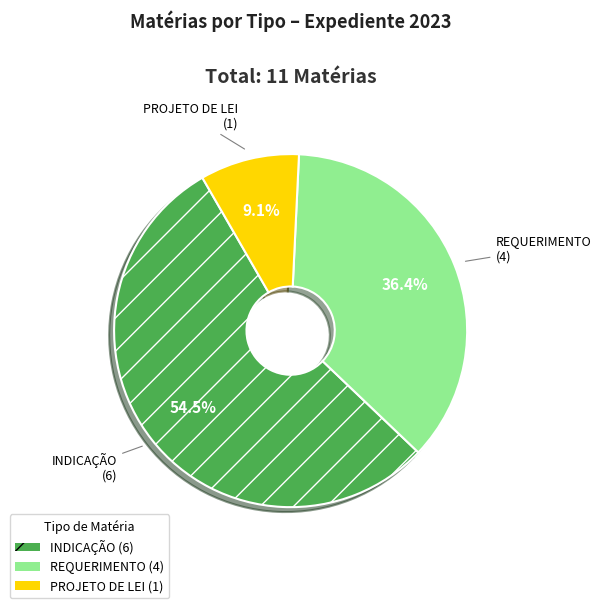

Combined, do REQUERIMENTO and PROJETO DE LEI account for over 50%?

No